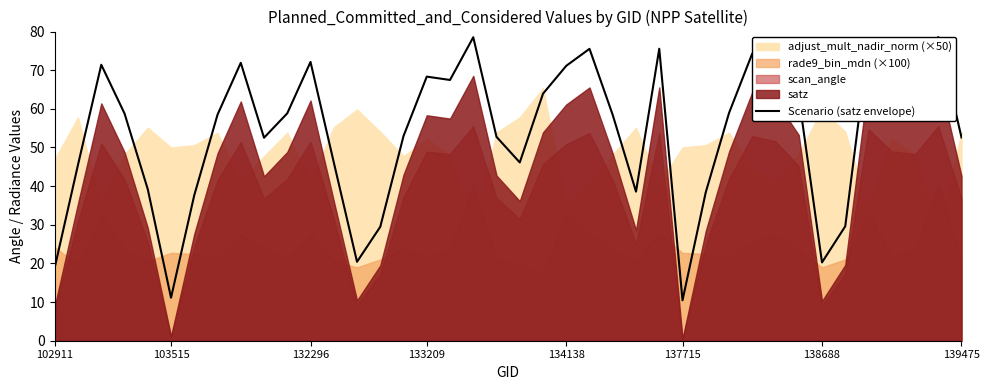

What is the difference between the maximum and second lowest values?

67.4